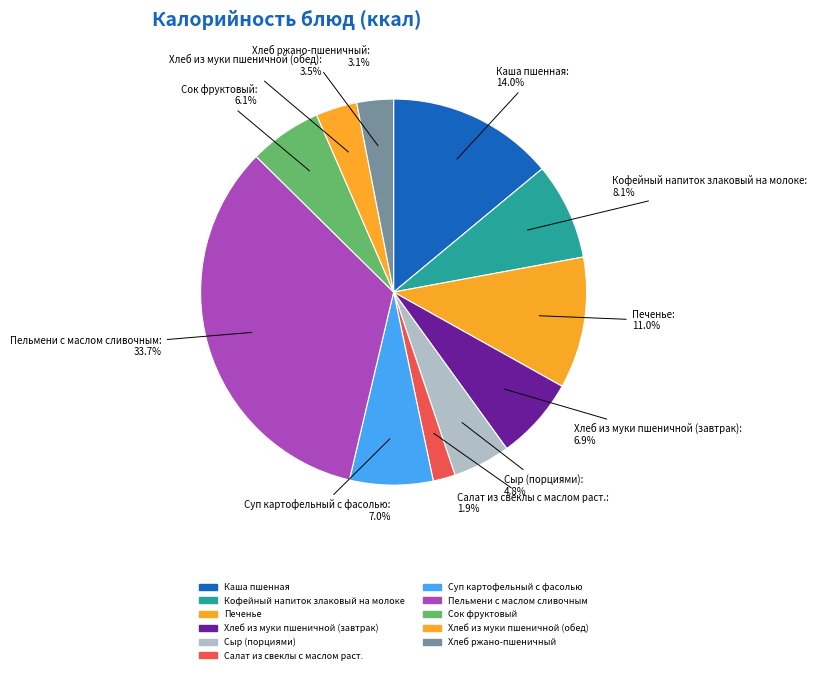

What is the largest slice in the pie chart?

Пельмени с маслом сливочным